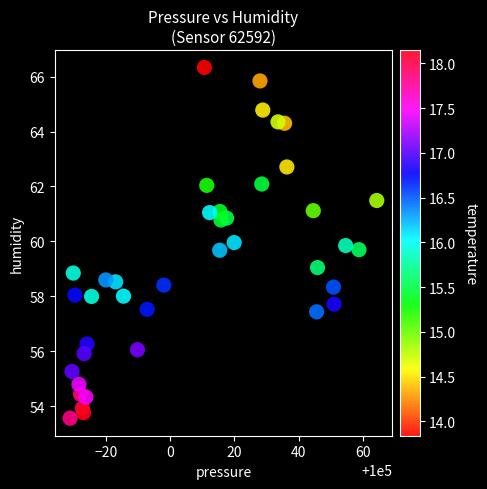

What is the range of X values (max minus min)?

95.5